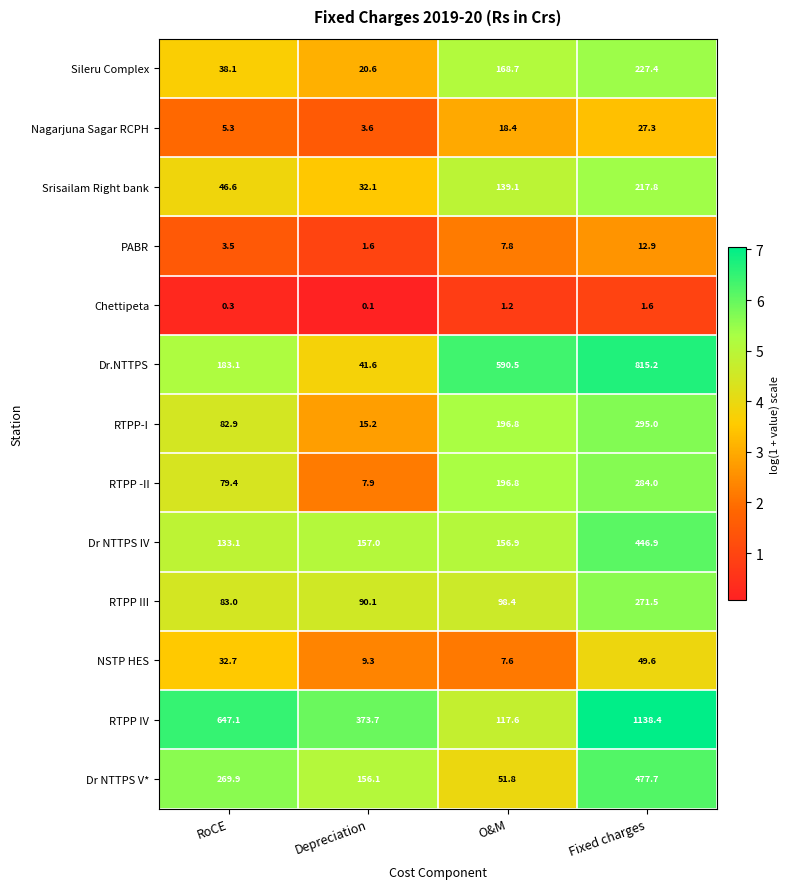

True or false: RTPP -II has a value of 196.8 at O&M.

True